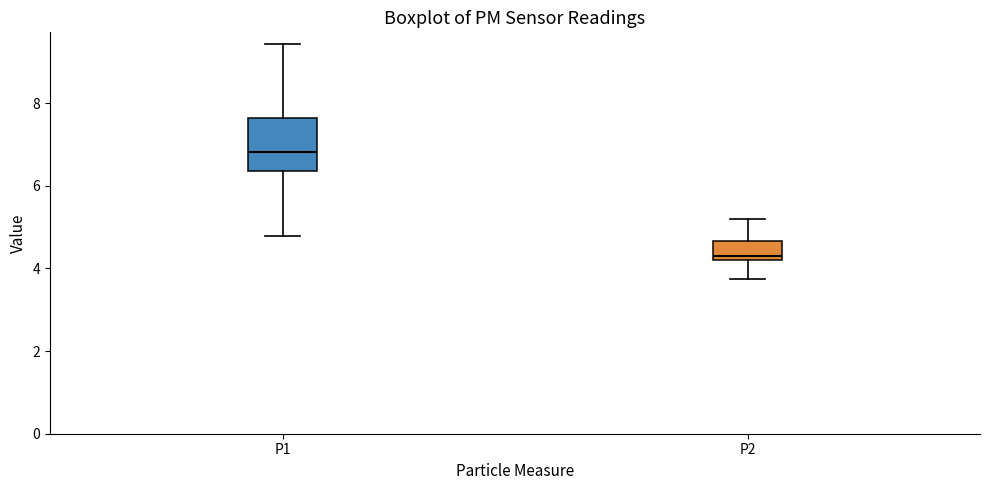

Which box is the tallest, from its lower edge to its upper edge?

P1